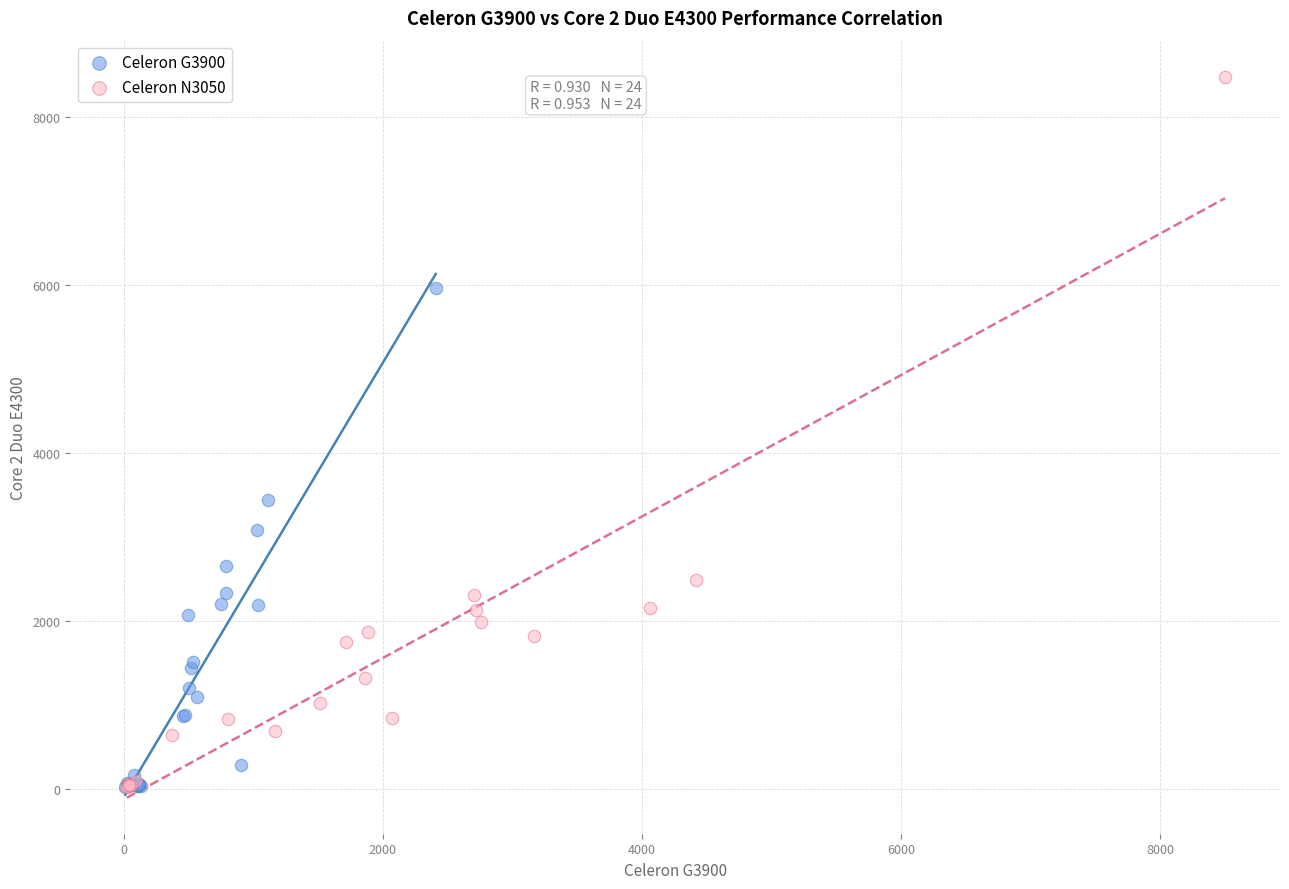

Which series reaches the maximum Y coordinate?

Celeron N3050